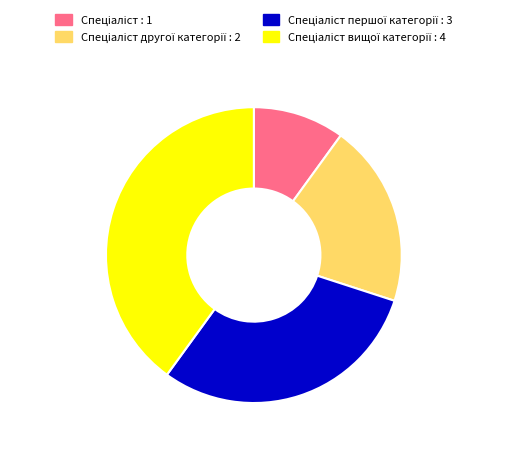

Is there a majority slice in this chart?

No